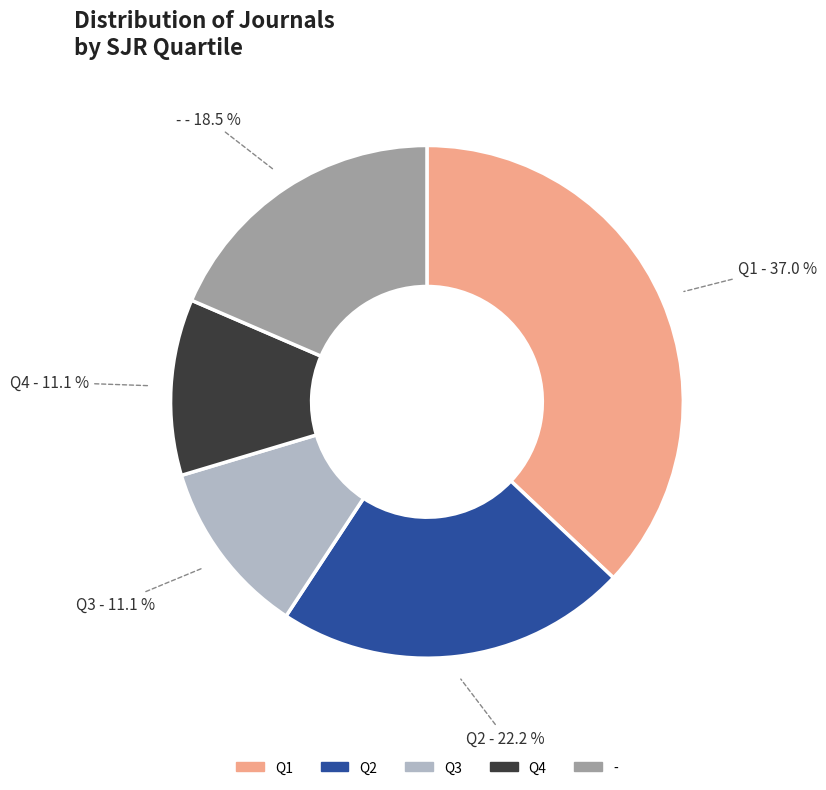

What percentage is the Q4 slice, to the nearest percent?

11%